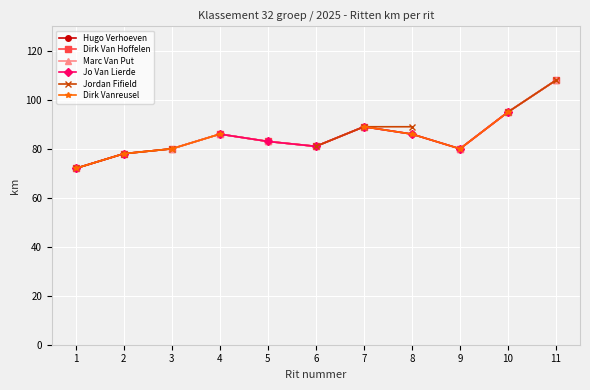

What is the approximate value of Hugo Verhoeven at 5?

83